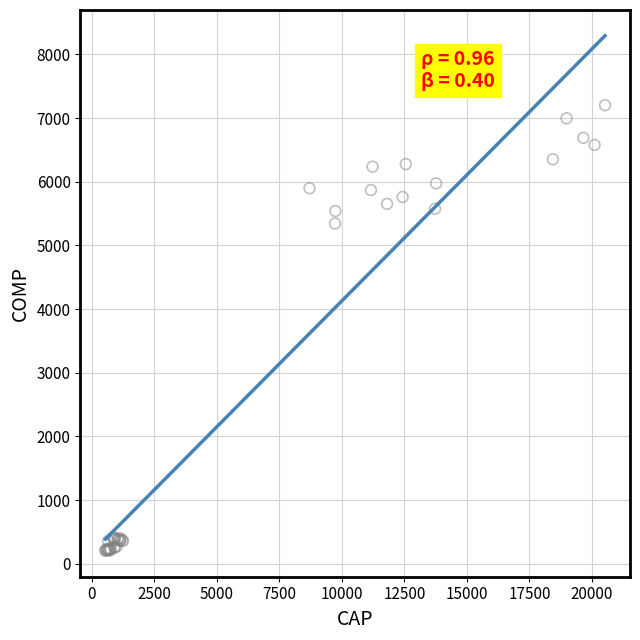

What Y value in the scatter plot is closest to 3702?

5345.4